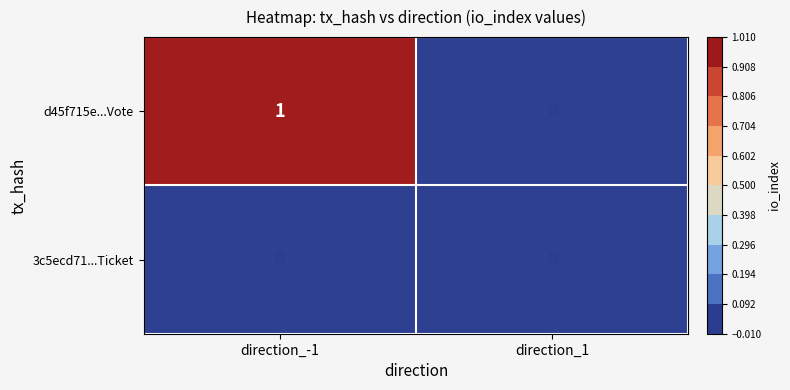

Which series changed the most between direction_-1 and direction_1?

d45f715e...Vote